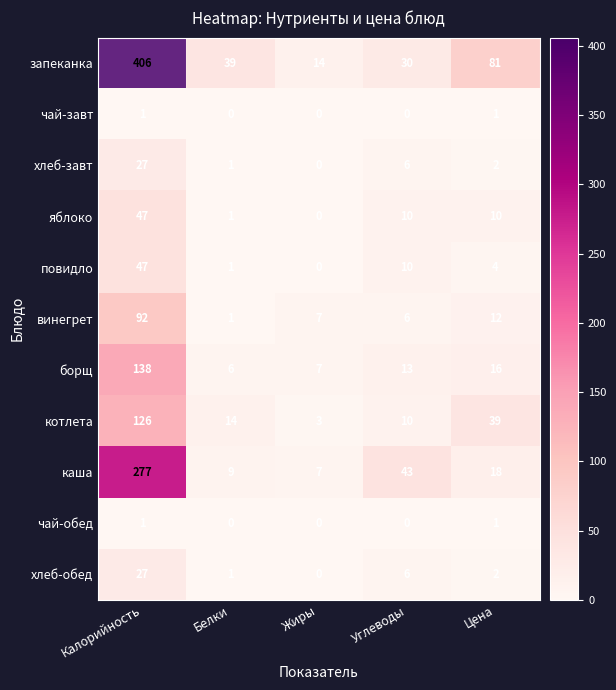

At which label does запеканка reach its minimum?

Жиры